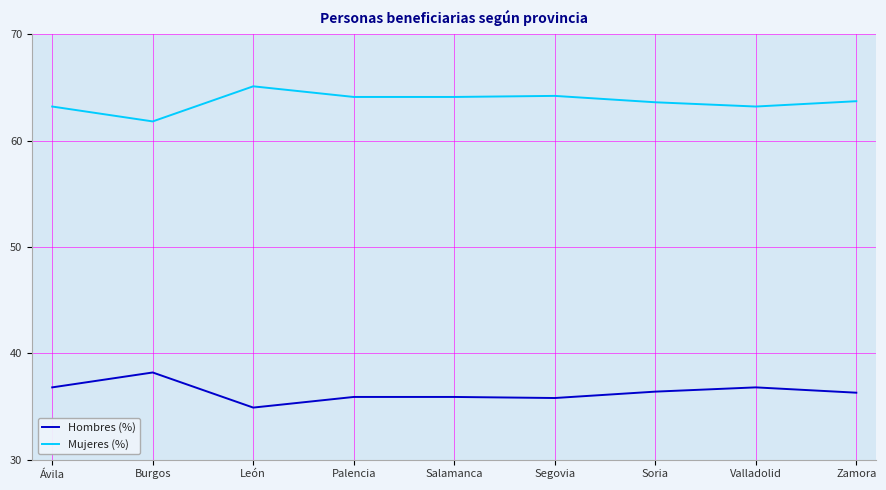

True or false: Mujeres (%) and Hombres (%) cross at least once.

False